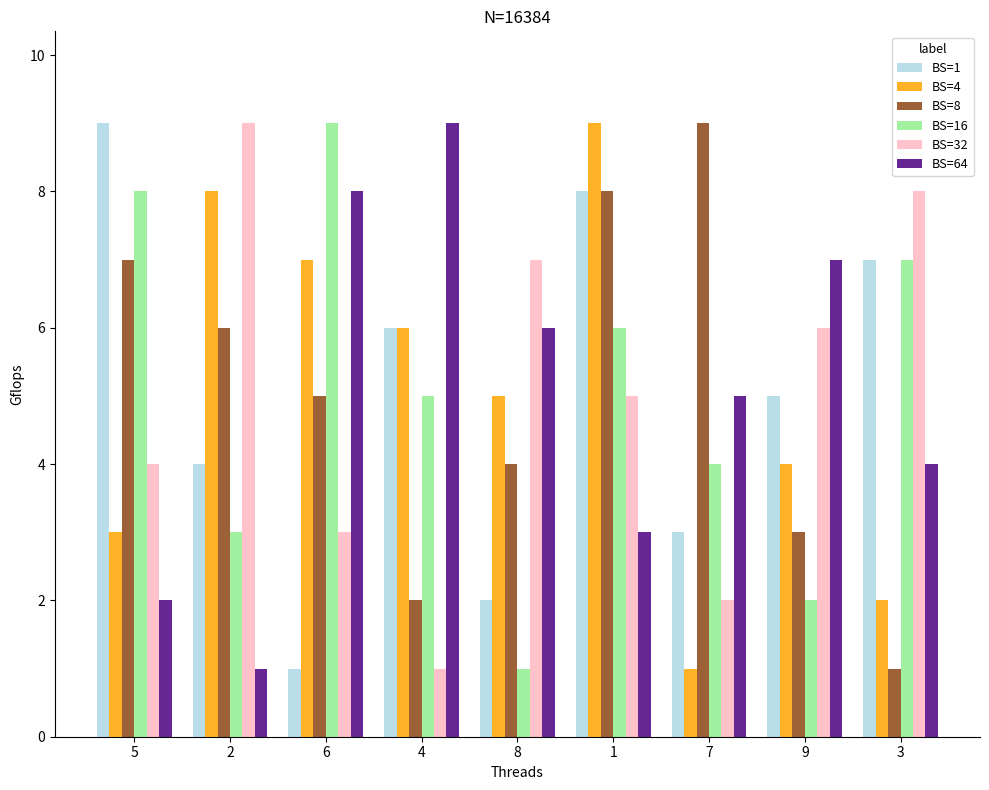

Where does the BS=1 series first go above 5?

5